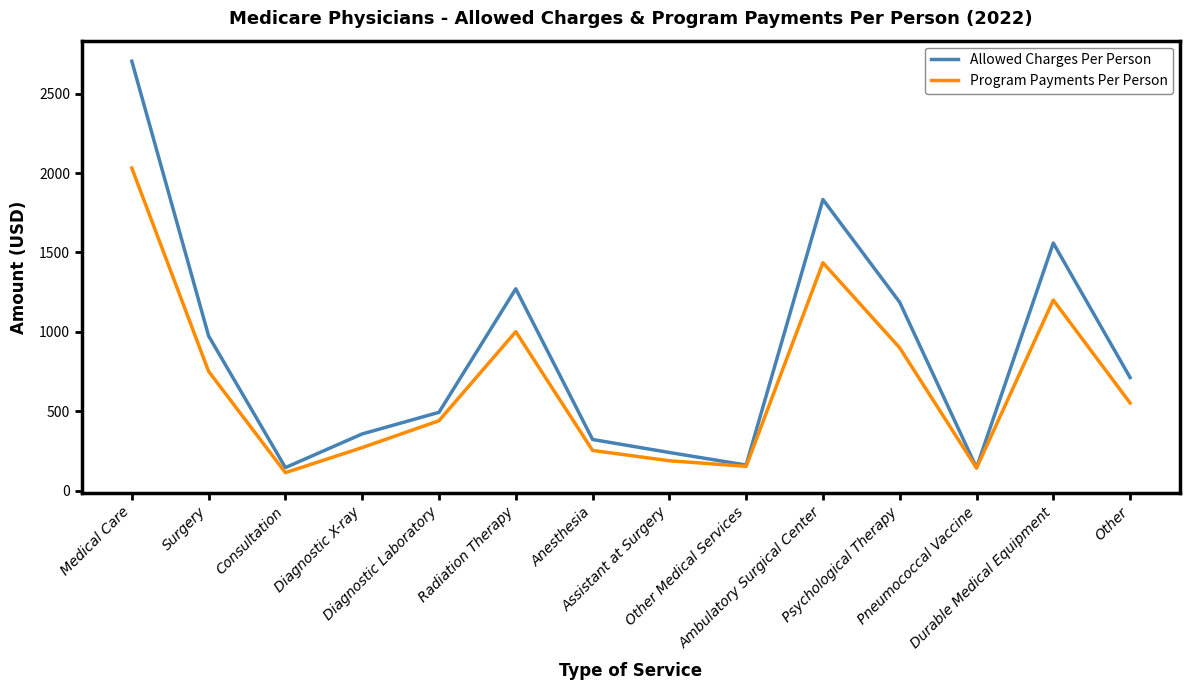

At which category is the sum across all series the highest?

Medical Care